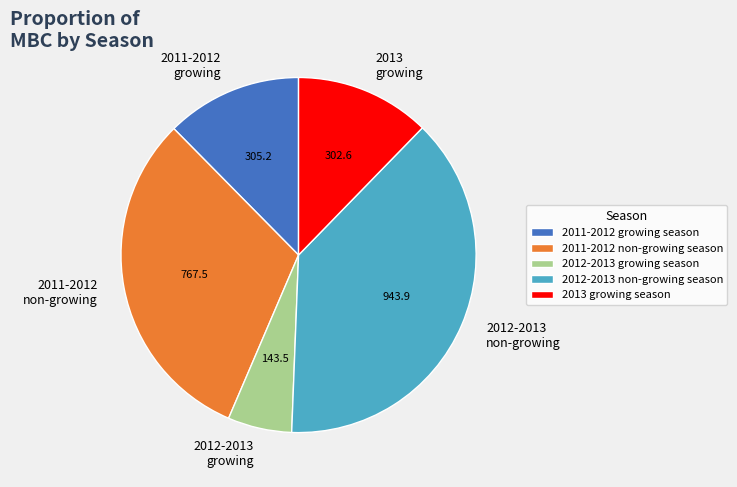

Combined, do 2012-2013 growing season and 2011-2012 non-growing season account for over 50%?

No